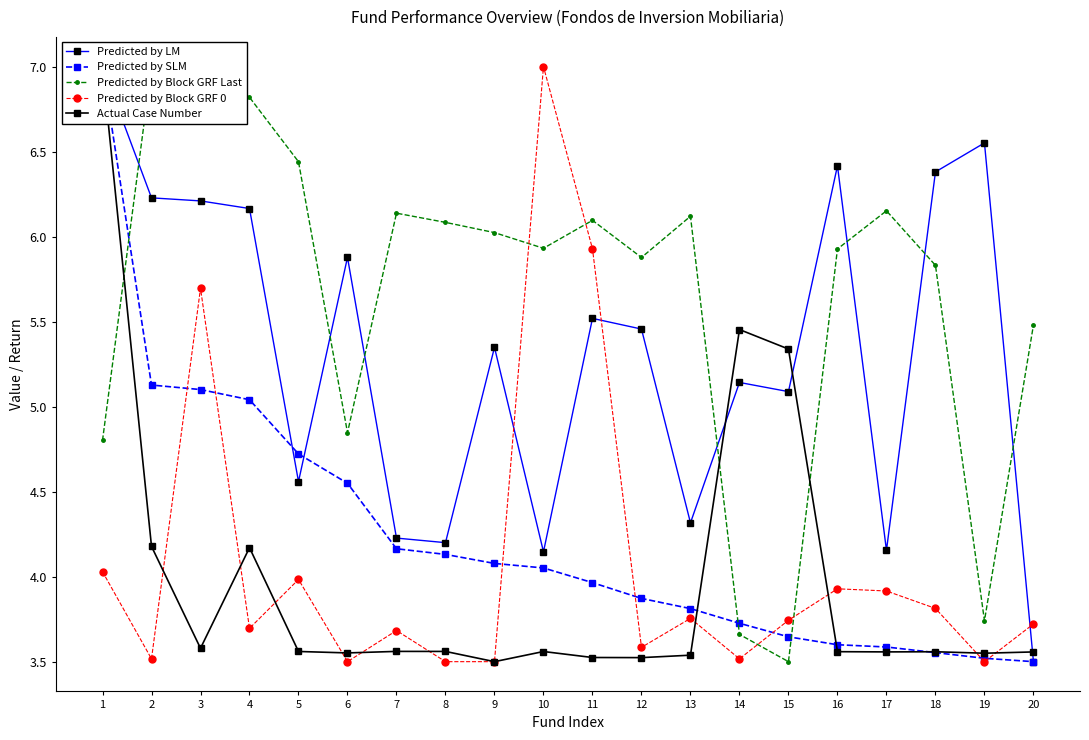

Rank the series by their maximum value, from lowest to highest.

Predicted by LM, Predicted by SLM, Predicted by Block GRF Last, Predicted by Block GRF 0, Actual Case Number